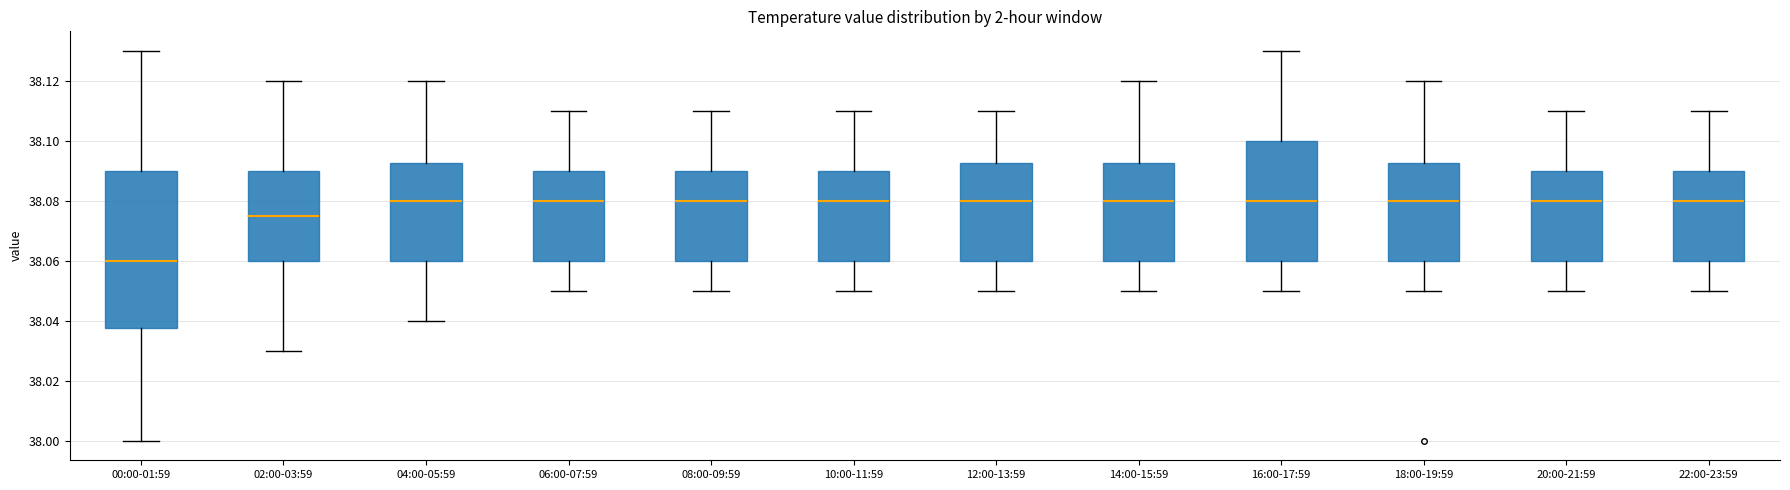

Which box is the tallest, from its lower edge to its upper edge?

00:00-01:59